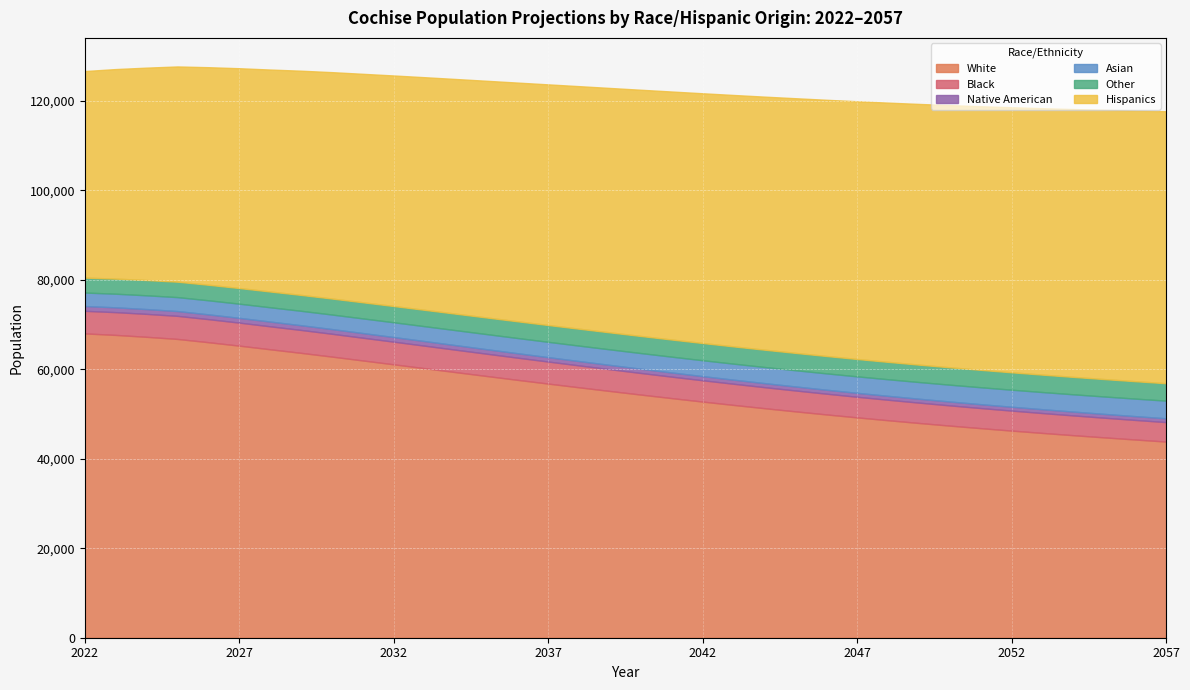

Reading left to right, transcribe all the data shown in this chart.

White: 68014.0	67676.6	67251.5	66777.7	66049.1	65278.7	64466.7	63667.1	62829.8	61965.9	61104.8	60234.3	59362.9	58498.0	57641.0	56796.8	55965.5	55145.6	54339.2	53550.2	52777.9	52029.7	51300.6	50594.2	49908.5	49245.5	48609.1	47995.4	47406.2	46838.4	46293.7	45769.8	45264.2	44775.5	44301.8	43841.1
Black: 5043.1	5088.7	5126.6	5158.9	5154.7	5146.1	5133.2	5120.1	5103.1	5082.5	5060.6	5037.2	5011.9	4985.0	4956.3	4926.0	4894.4	4862.0	4829.2	4796.3	4763.4	4731.0	4699.3	4667.9	4636.6	4606.3	4577.0	4548.9	4521.2	4494.1	4467.8	4442.8	4418.9	4395.3	4372.2	4349.2
Native American: 1075.2	1073.5	1072.2	1071.4	1067.4	1063.3	1058.6	1053.4	1047.6	1041.0	1033.5	1024.8	1015.0	1003.5	991.7	980.4	969.3	958.3	946.5	934.9	923.5	912.4	902.6	893.9	886.1	878.9	873.3	868.9	865.2	862.4	860.0	858.1	855.4	852.7	850.5	849.5
Asian: 3014.6	3045.4	3078.2	3116.3	3144.2	3171.3	3197.4	3225.2	3251.8	3277.1	3302.6	3328.6	3354.1	3379.2	3403.9	3428.9	3453.9	3478.8	3504.2	3529.6	3554.4	3579.3	3605.0	3631.1	3657.0	3682.9	3708.1	3733.7	3759.4	3784.6	3810.1	3836.2	3862.8	3890.4	3917.8	3946.7
Other: 3336.7	3376.5	3412.7	3447.3	3472.1	3497.4	3522.3	3549.6	3576.6	3603.1	3630.0	3656.6	3682.9	3708.7	3733.2	3756.8	3778.4	3798.2	3816.3	3832.6	3846.6	3858.3	3867.3	3874.3	3878.8	3882.7	3885.4	3887.0	3888.1	3888.7	3889.2	3890.2	3891.1	3891.8	3892.1	3893.1
Hispanics: 46164.4	46831.5	47470.7	48105.5	48622.8	49123.2	49607.8	50110.6	50595.7	51062.7	51528.4	51992.5	52449.7	52902.2	53347.5	53783.7	54211.1	54627.0	55033.1	55431.2	55818.2	56192.9	56557.8	56915.9	57263.6	57604.8	57938.5	58267.8	58593.9	58915.7	59233.0	59547.6	59858.8	60167.9	60477.0	60786.5